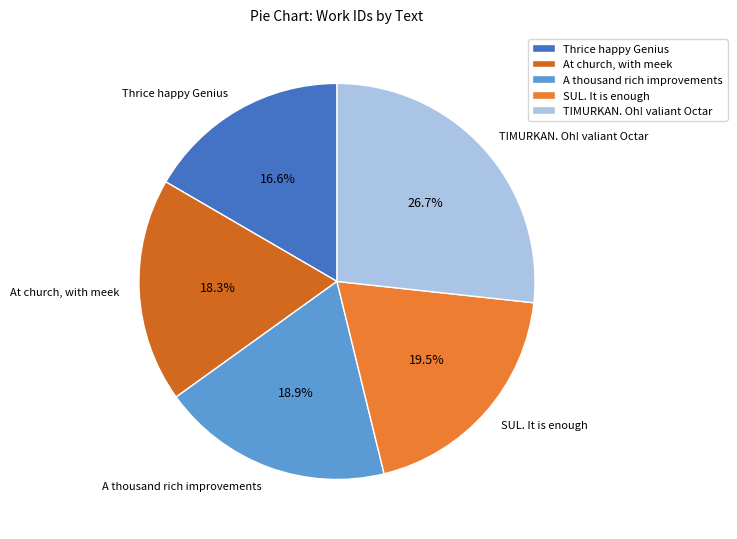

How much of the chart is everything except At church, with meek?

81.7%